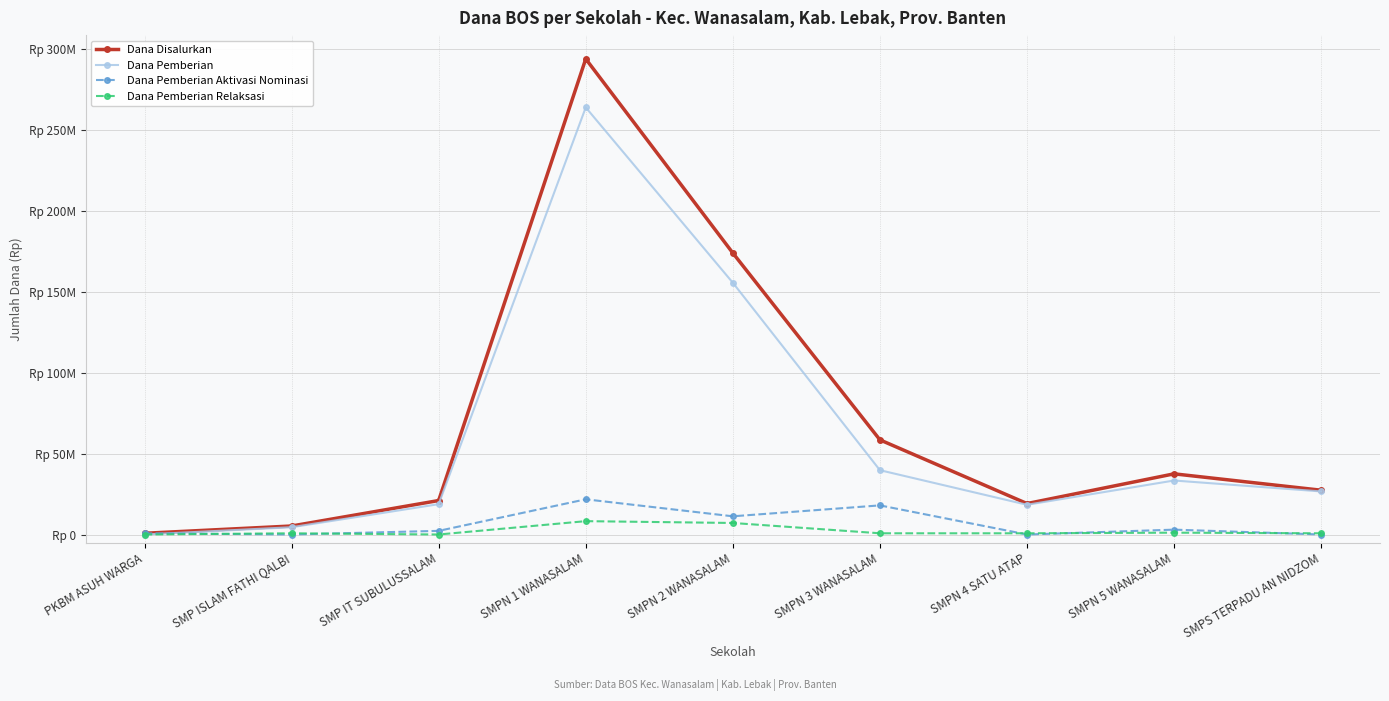

True or false: Dana Pemberian Relaksasi has a value of 1166052 at SMPN 4 SATU ATAP.

False